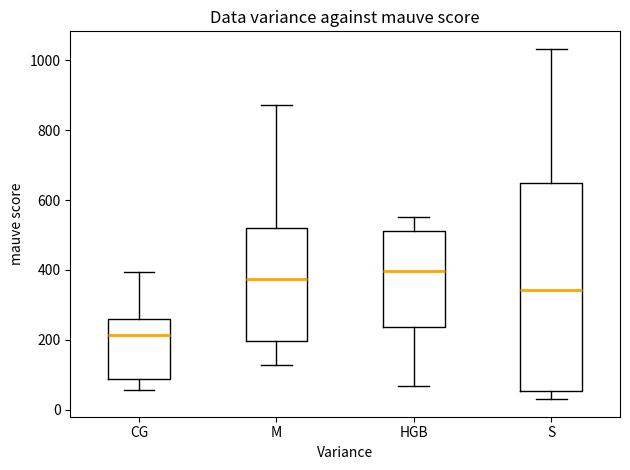

Where does the upper whisker of the box for S end on the y-axis? The values are not printed on the chart, so give them approximately, as read against the axis.

1040